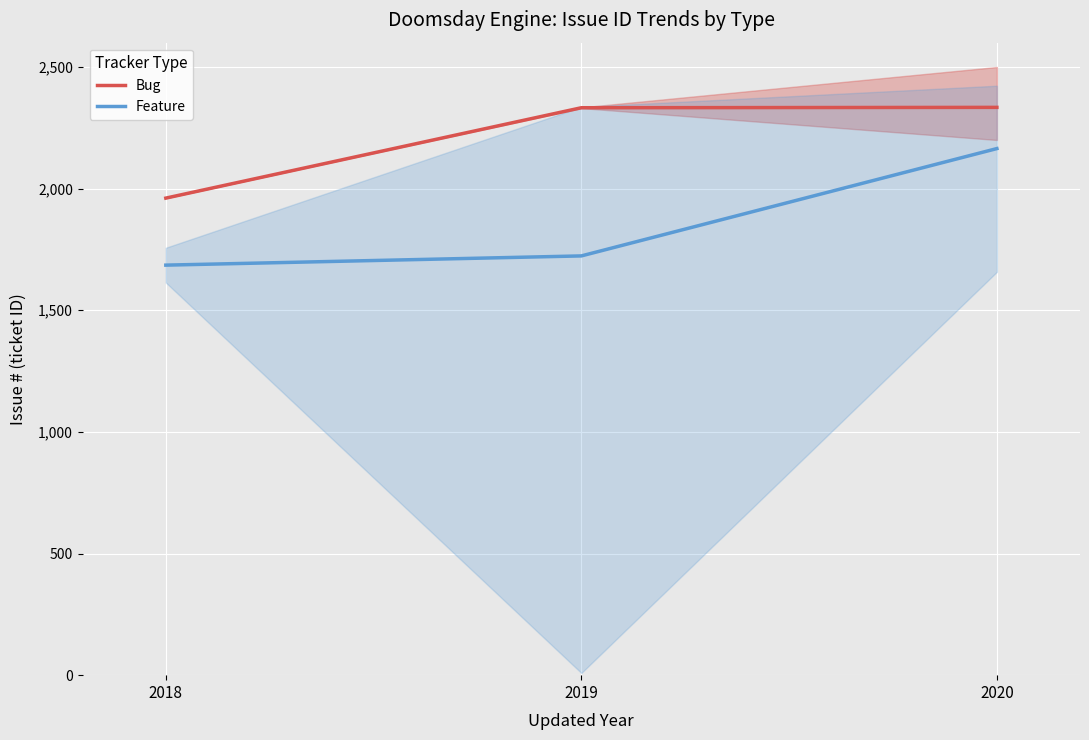

What is the value of the Feature point at the 2nd from the left?

1723.4